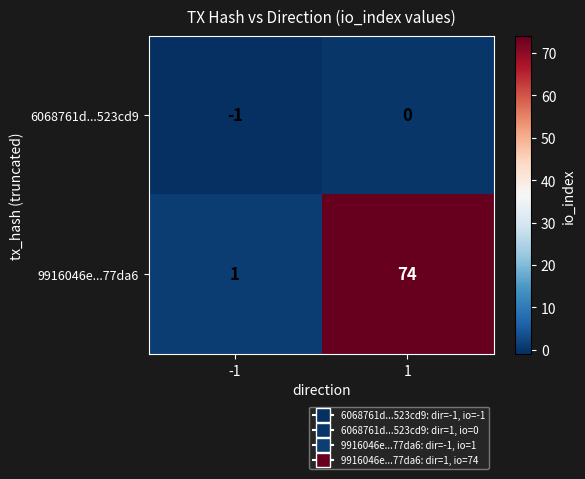

What is the average value of the 9916046e...77da6 series?

38